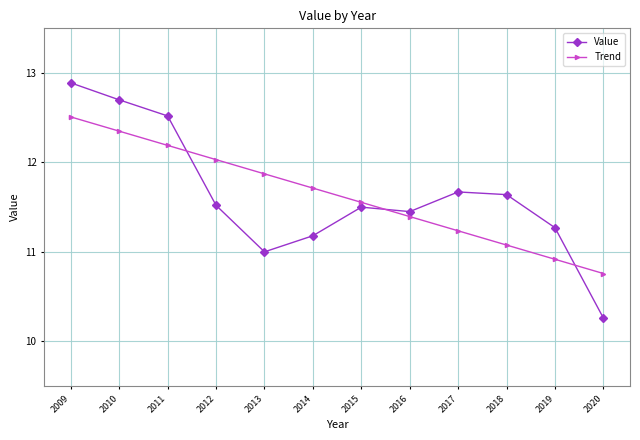

What is the difference between the maximum and second lowest values in the Value series?

1.9